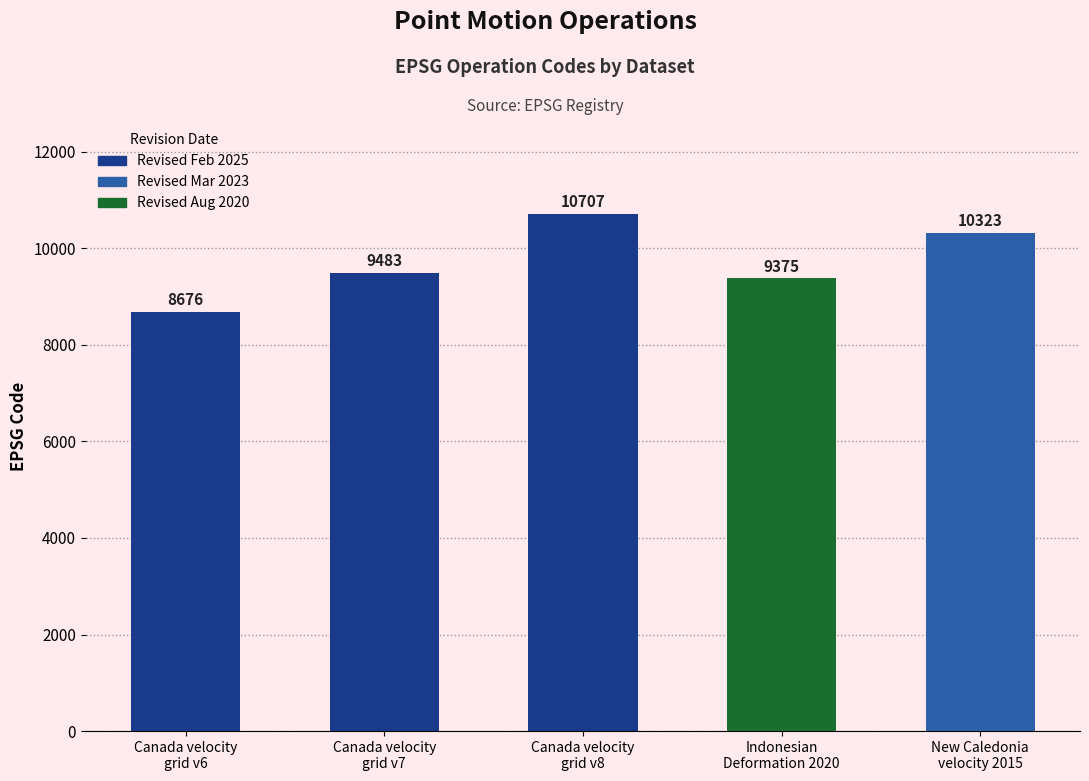

Rank the categories by value from lowest to highest.

Canada velocity
grid v6, Indonesian
Deformation 2020, Canada velocity
grid v7, New Caledonia
velocity 2015, Canada velocity
grid v8